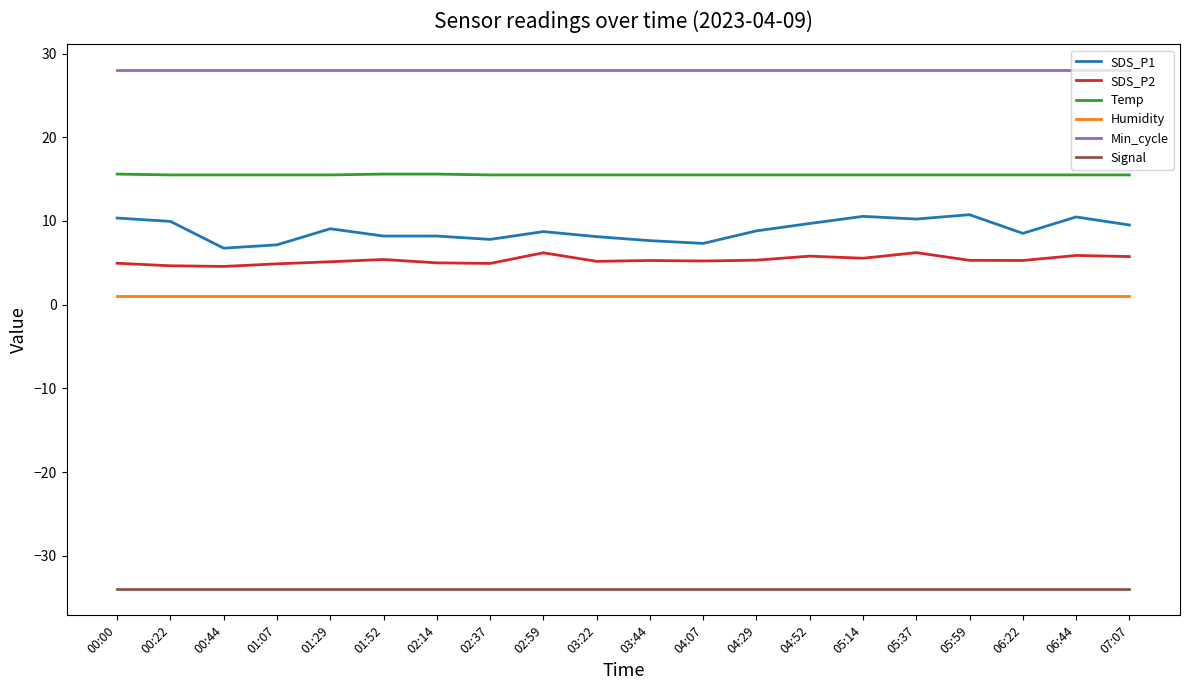

True or false: Min_cycle and Temp cross at least once.

False